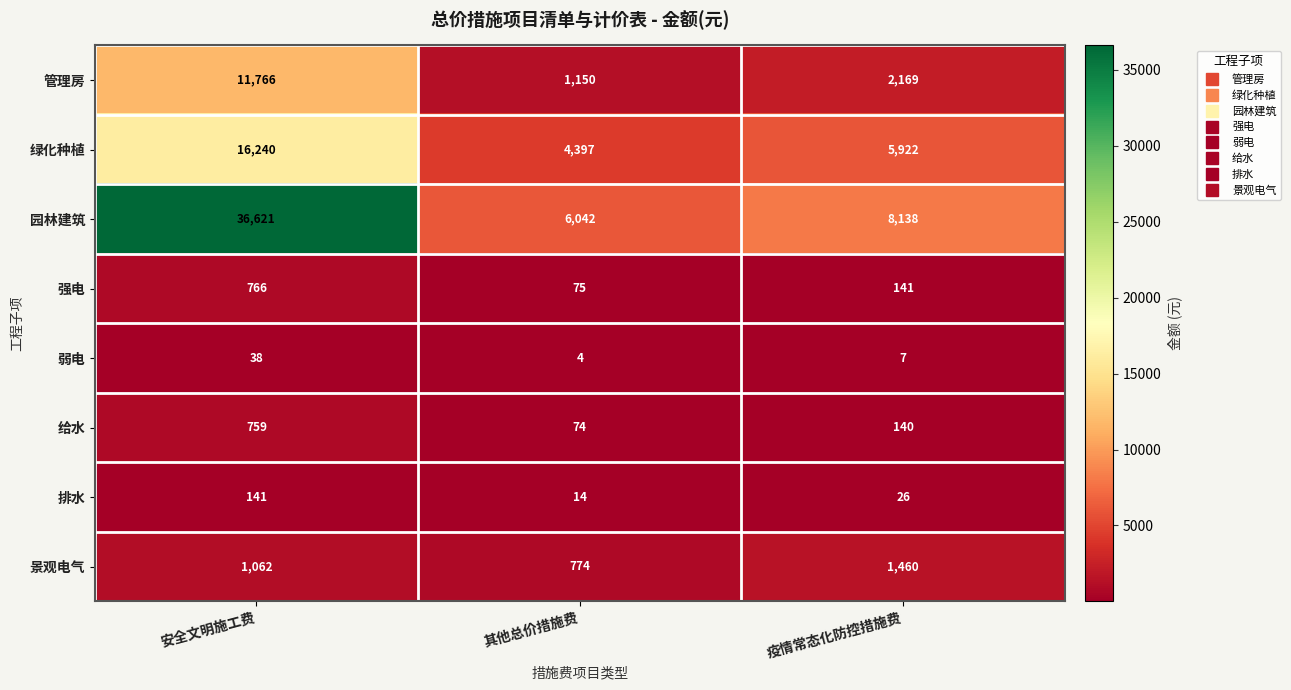

At which category does the chart reach its minimum across all series?

其他总价措施费